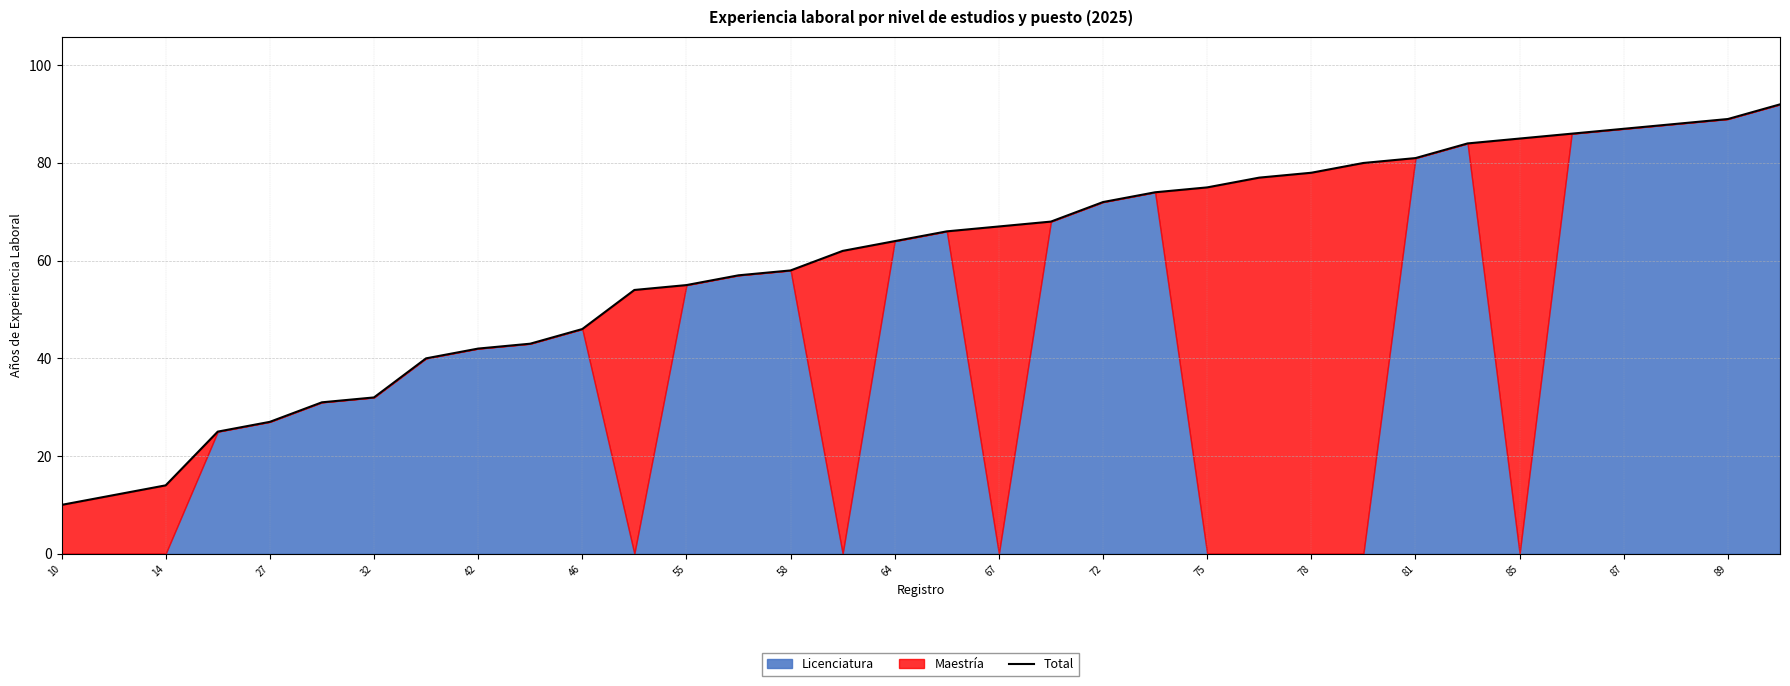

Which label corresponds to the smallest value in the chart?

10